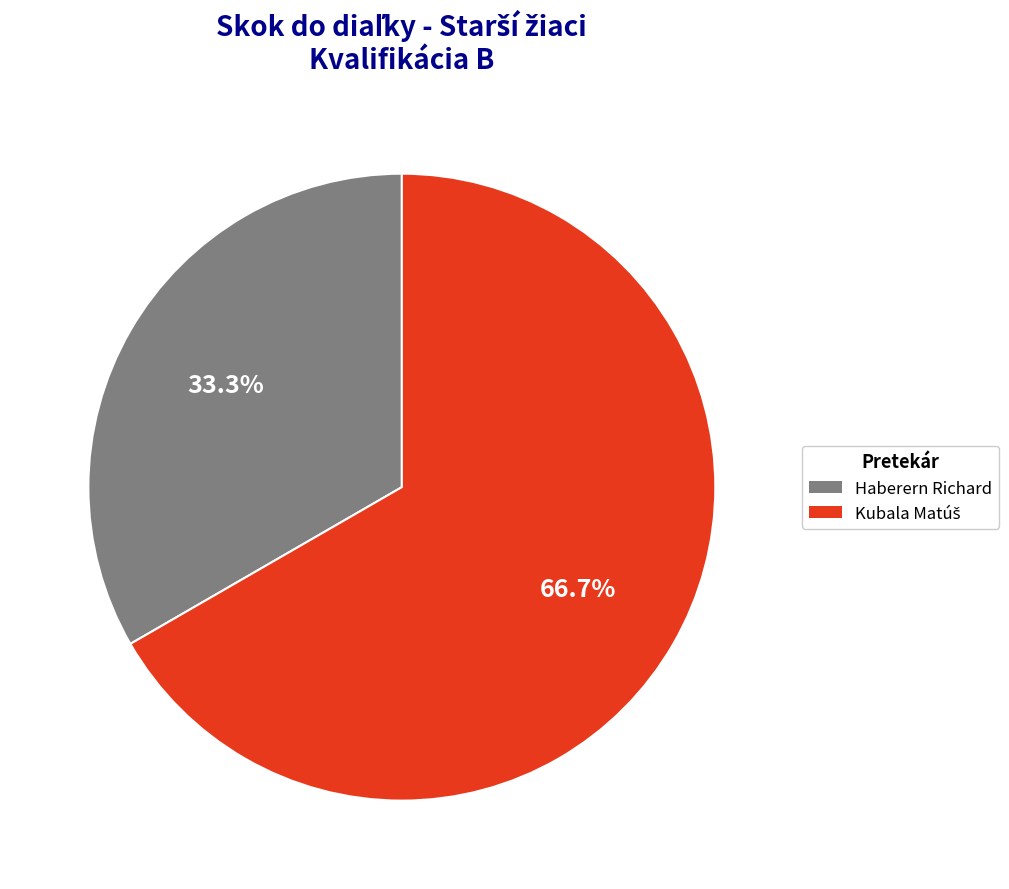

Is there a majority slice in this chart?

Yes